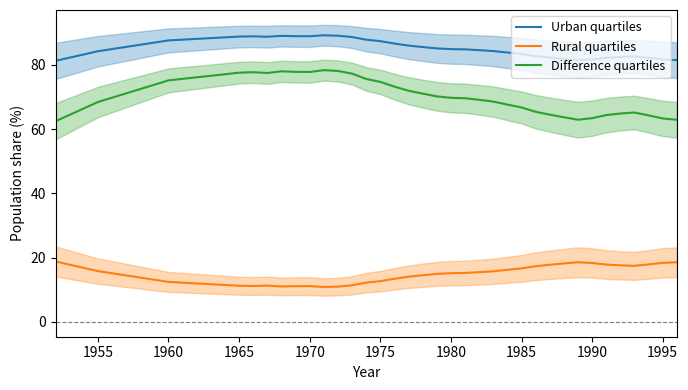

What is the minimum value shown in the chart?

10.8